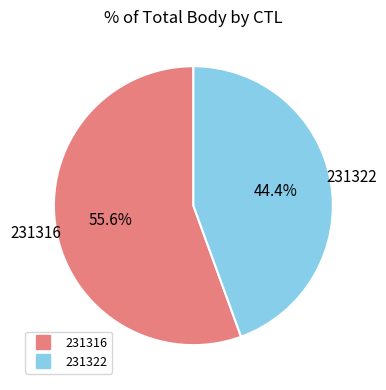

What portion of the pie excludes 231316?

44.4%